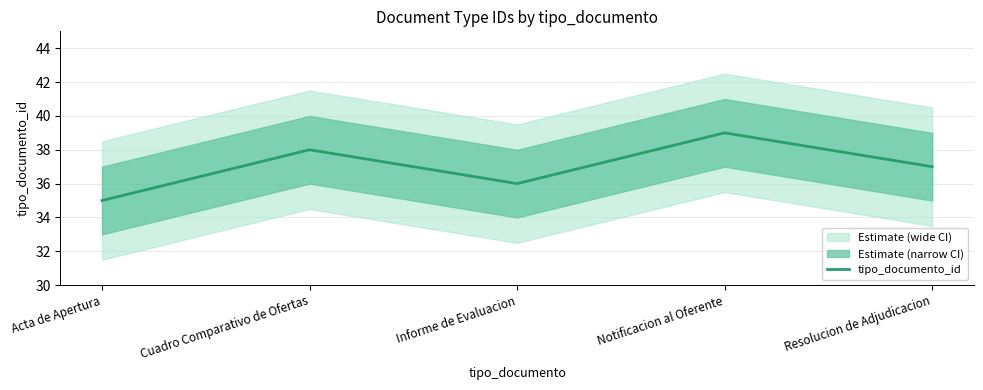

Rank the categories by value from lowest to highest.

Acta de Apertura, Informe de Evaluacion, Resolucion de Adjudicacion, Cuadro Comparativo de Ofertas, Notificacion al Oferente